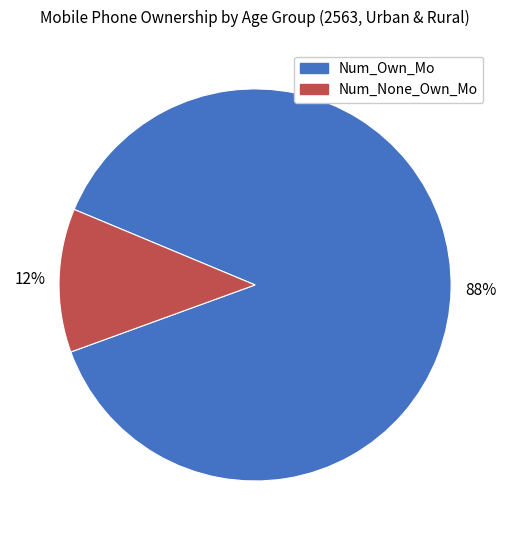

To the nearest percent, what is the average slice percentage?

50%